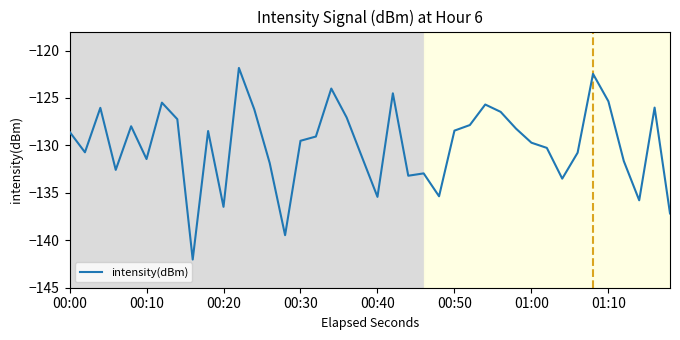

What is the smallest value displayed?

-142.0